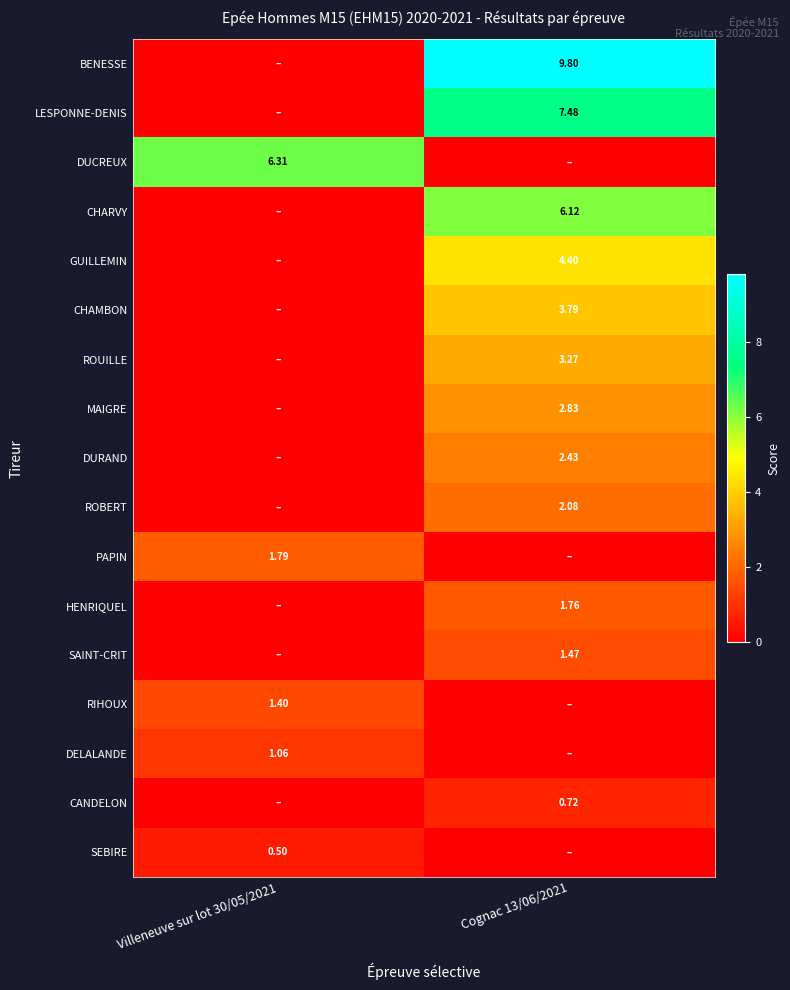

Is the value of GUILLEMIN at Cognac 13/06/2021 greater than the value of BENESSE at Cognac 13/06/2021?

No